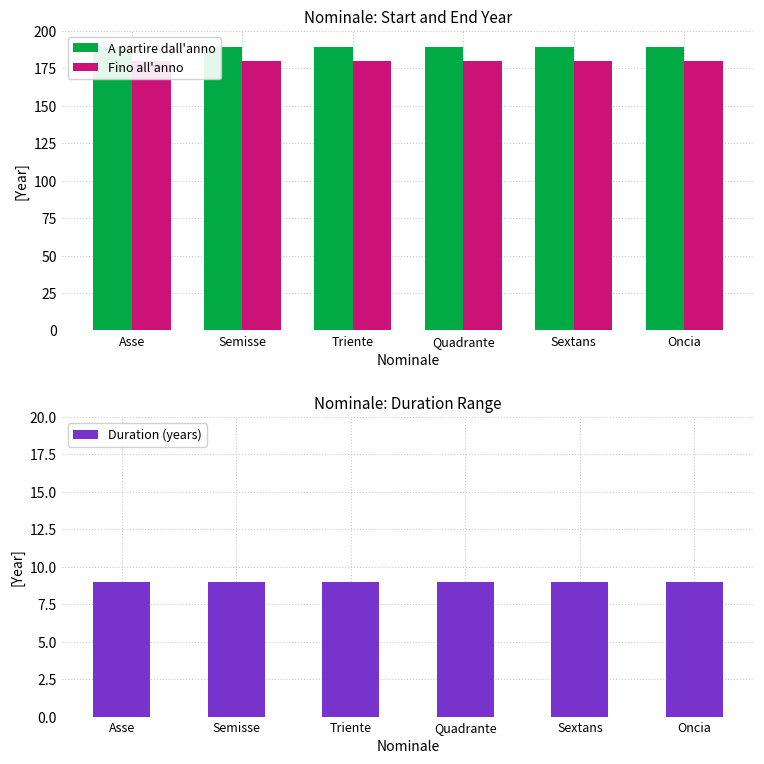

What is the value of the Fino all'anno bar at the 3rd from the left?

180